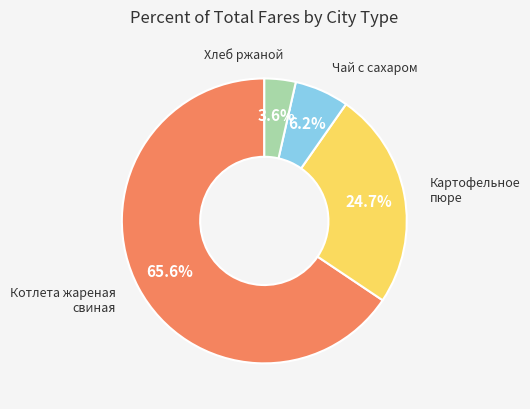

Is there a majority slice in this chart?

Yes